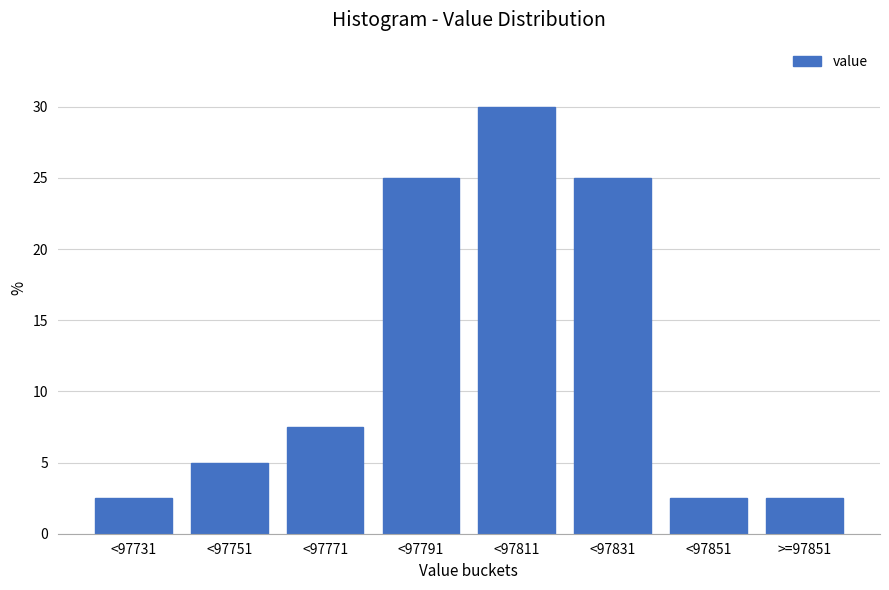

Reading left to right, transcribe all the data shown in this chart.

<97731=2.5	<97751=5.0	<97771=7.5	<97791=25.0	<97811=30.0	<97831=25.0	<97851=2.5	>=97851=2.5